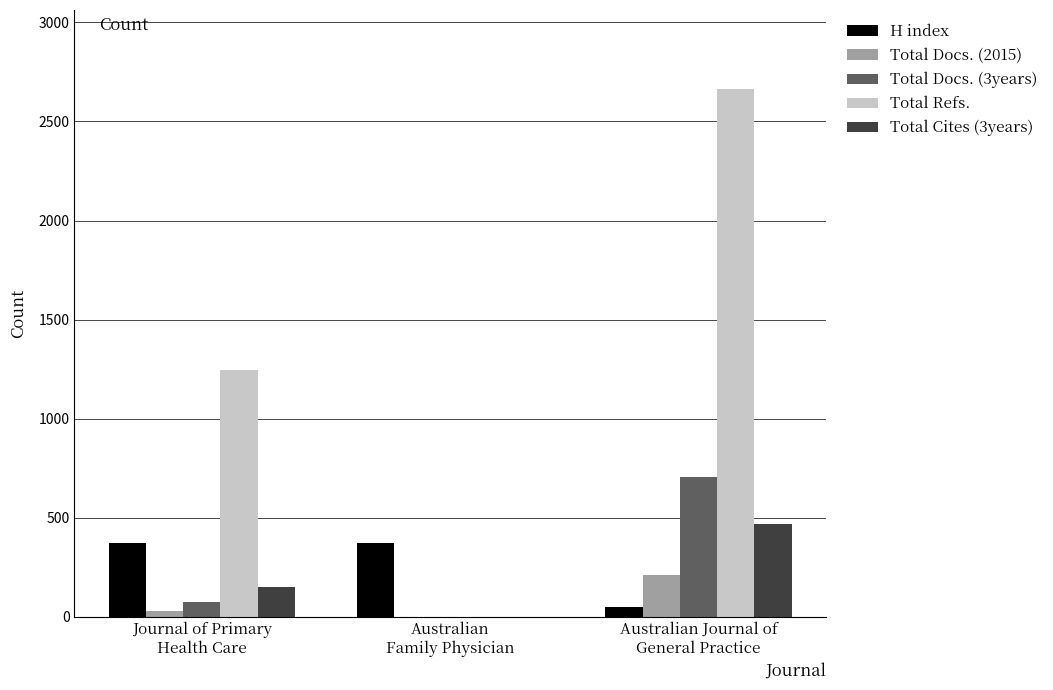

What is the sum of all Total Refs. values?

3907